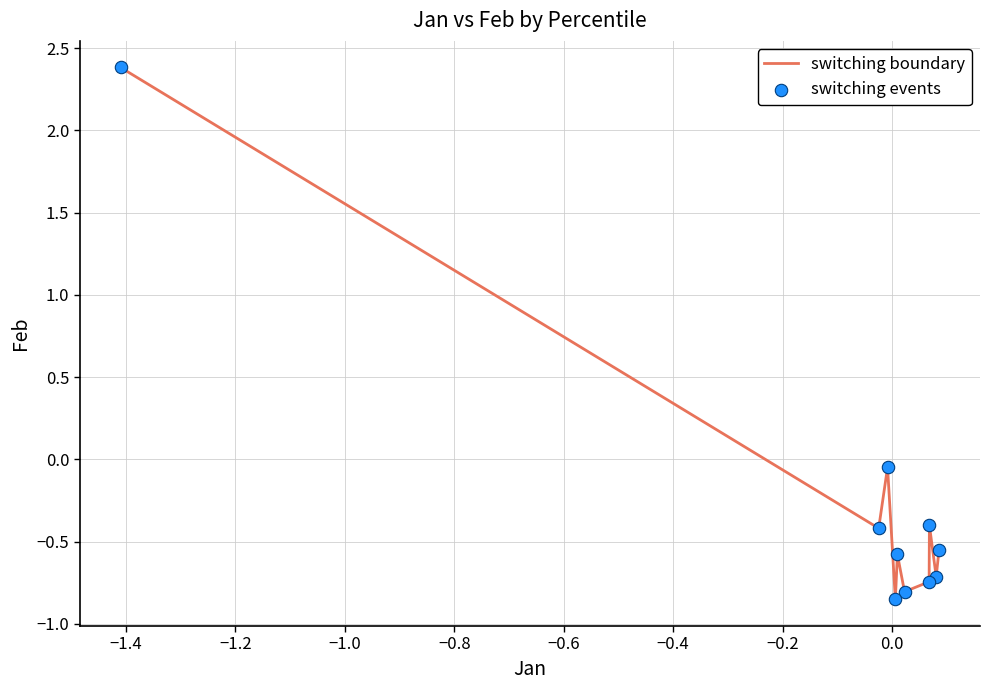

What is the greatest value displayed?

2.4